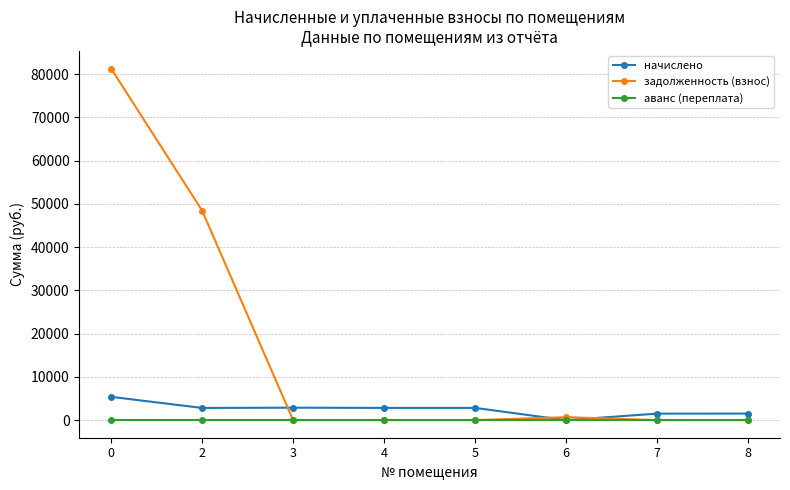

Is this an area chart (filled region under the line)?

No